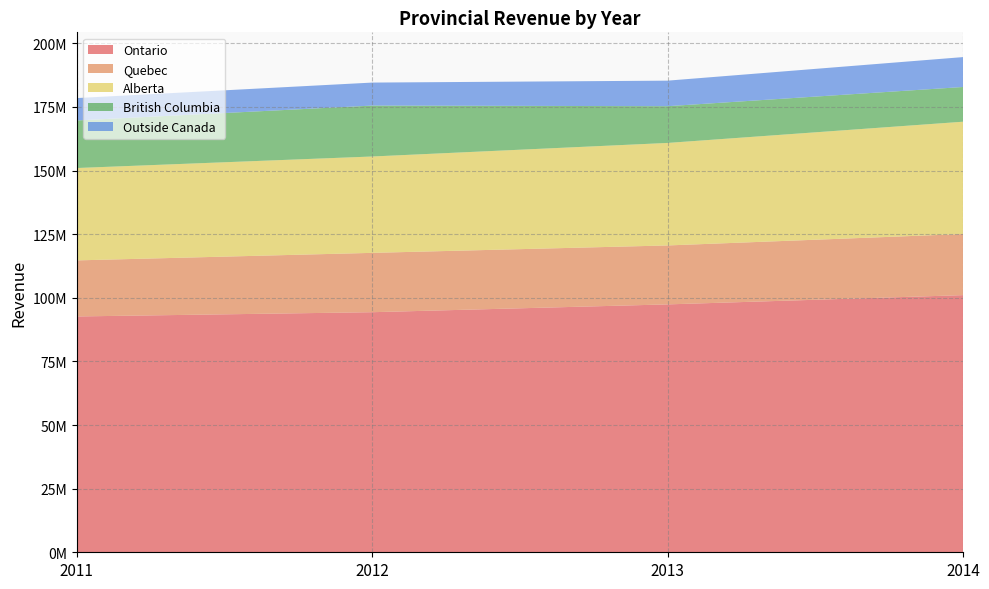

Reading left to right, extract all data points from this chart.

Ontario: 92674878	94347452	97415481	101053117
Quebec: 22035213	23320851	23167863	24023991
Alberta: 36302434	37869228	40286624	44133114
British Columbia: 18682837	20010222	14436642	13641954
Outside Canada: 8803038	9040595	10037562	11750331